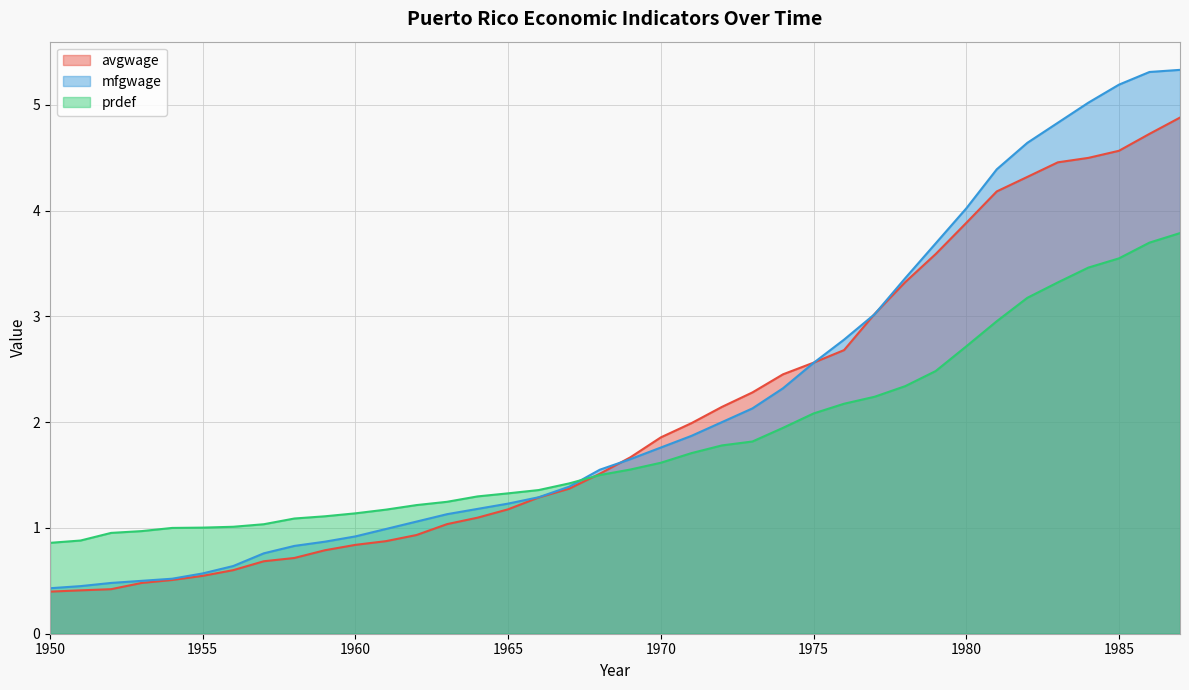

True or false: prdef and avgwage cross at least once.

True